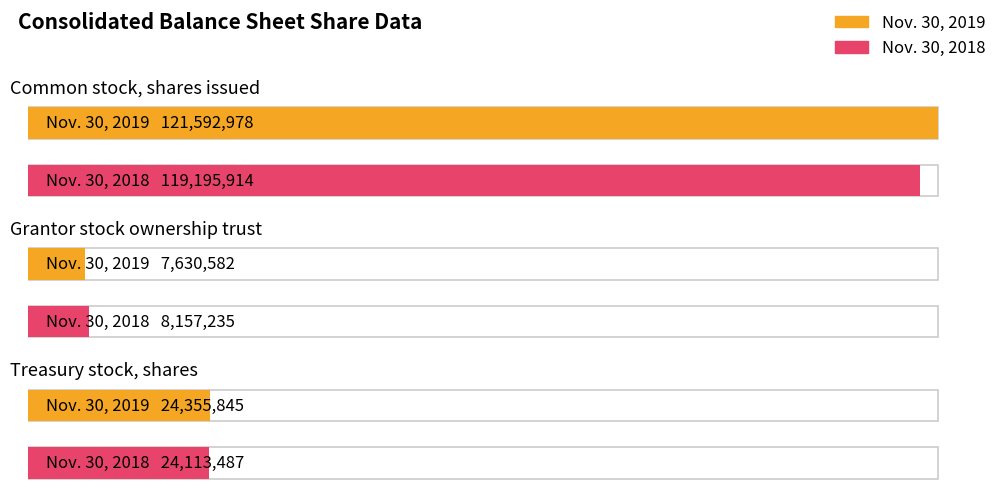

Are the bars grouped side by side (vs. stacked)?

Yes